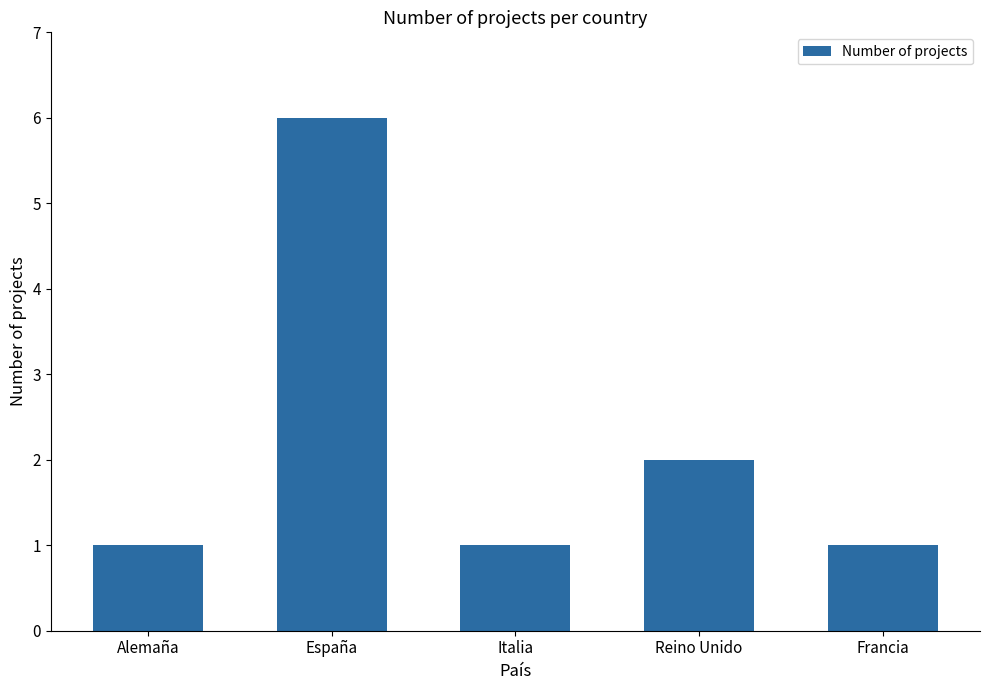

What is the value of the 5th bar from the left?

1